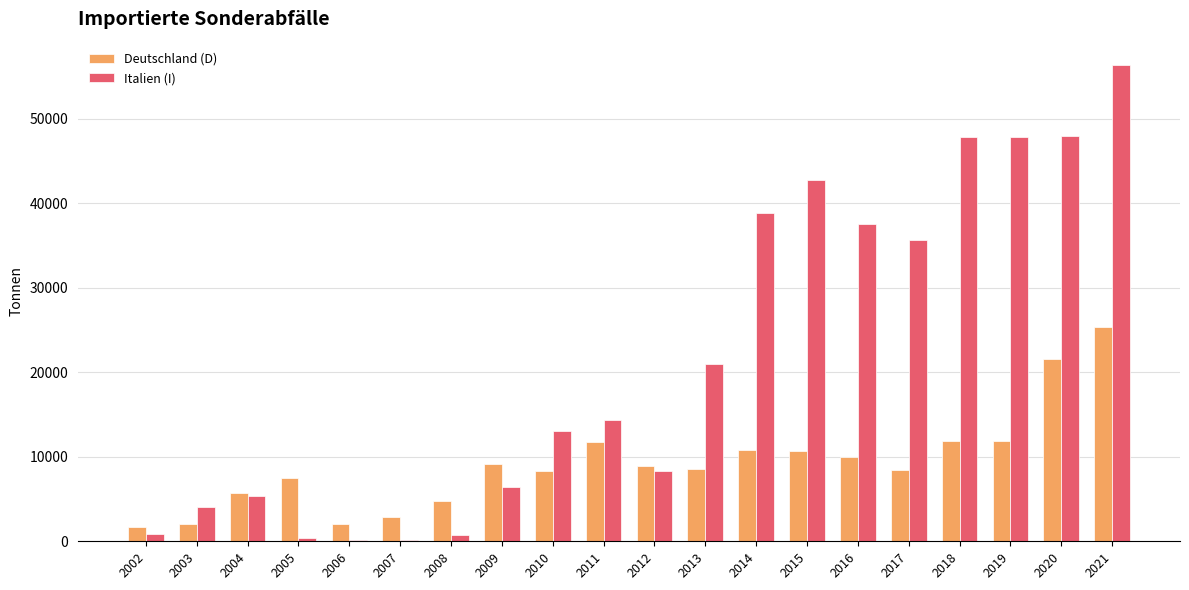

Between 2005 and 2006, which series saw the biggest shift?

Deutschland (D)